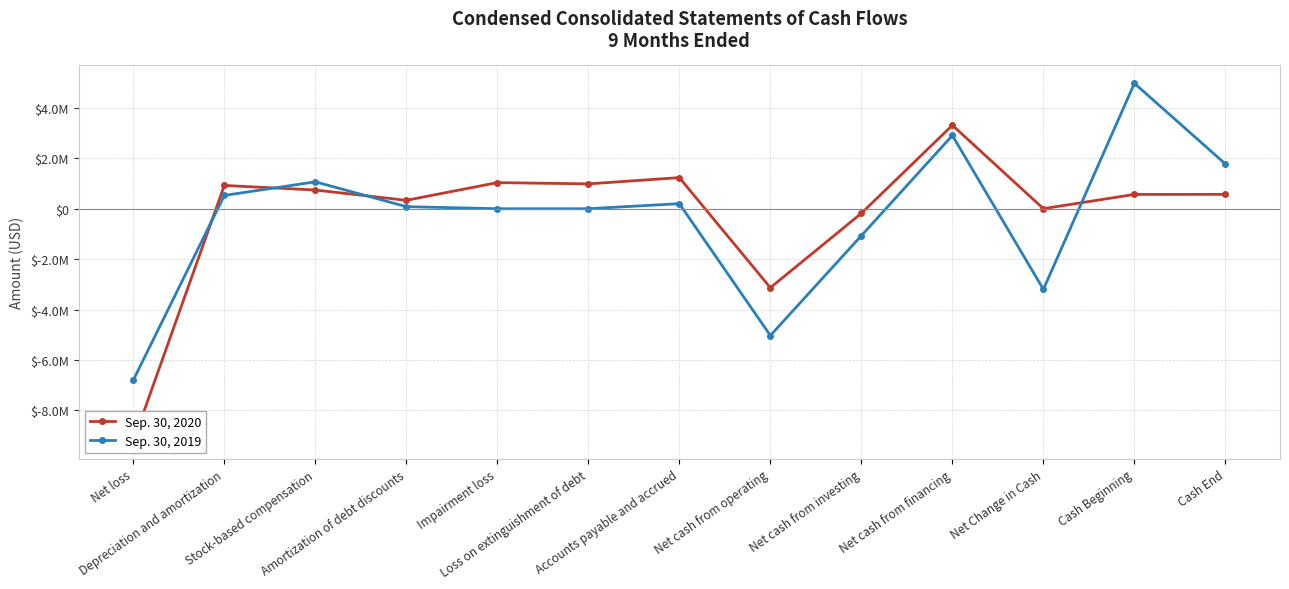

At which category is the sum across all series the highest?

Net cash from financing